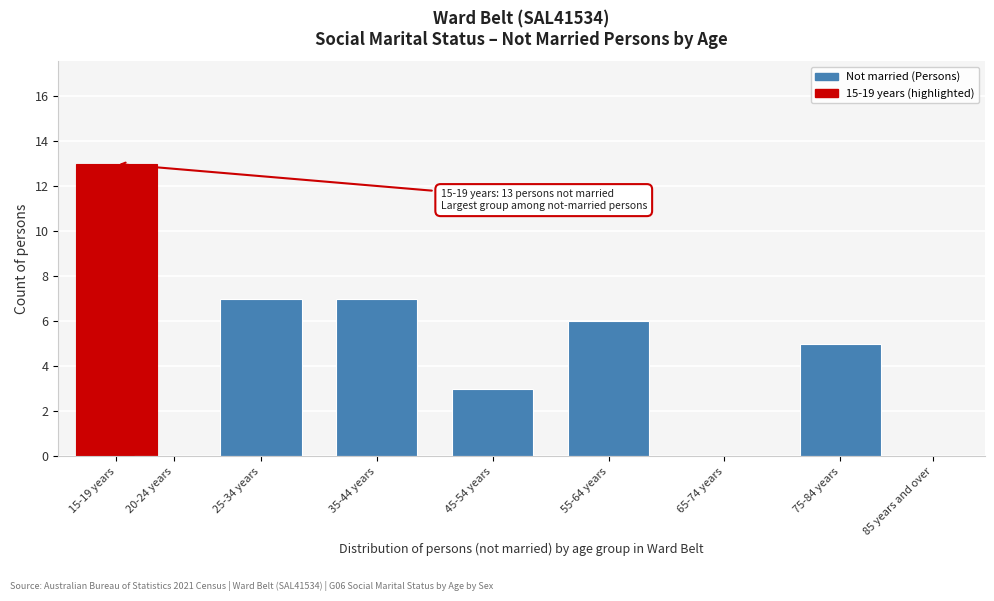

Reading left to right, transcribe all the data shown in this chart.

15-19 years=13	20-24 years=0	25-34 years=7	35-44 years=7	45-54 years=3	55-64 years=6	65-74 years=0	75-84 years=5	85 years and over=0